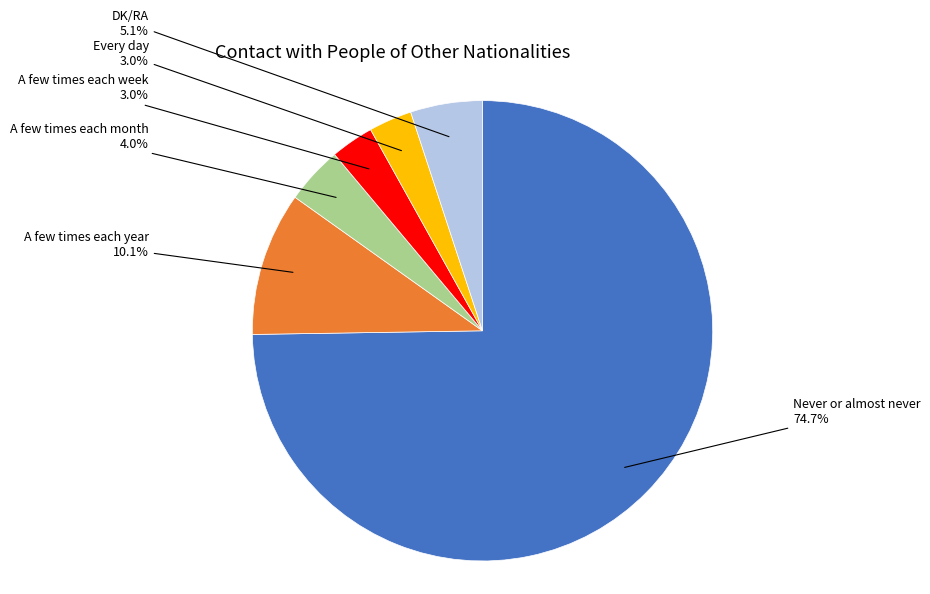

Is there any slice that represents more than half of the pie?

Yes